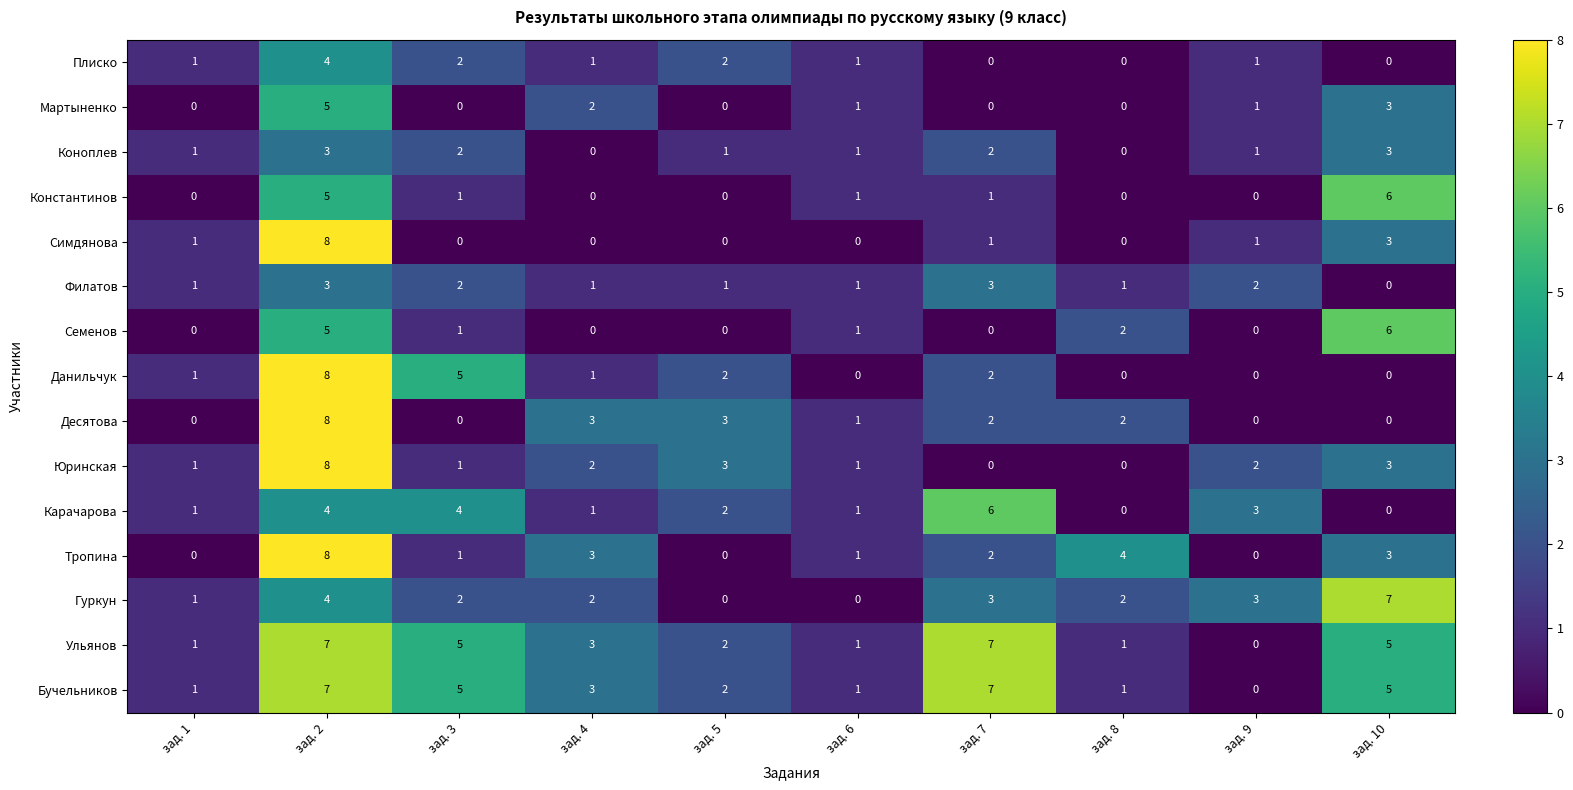

What is the sum of all Константинов values?

14